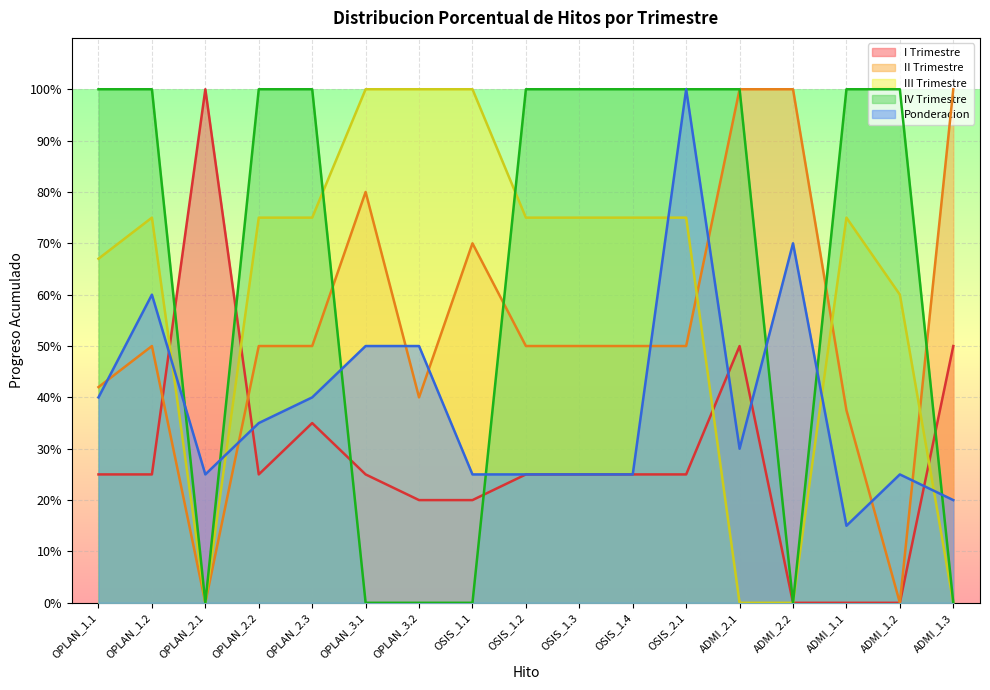

Reading left to right, transcribe all the data shown in this chart.

I Trimestre: 0.2	0.2	1.0	0.2	0.3	0.2	0.2	0.2	0.2	0.2	0.2	0.2	0.5	0.0	0.0	0.0	0.5
II Trimestre: 0.4	0.5	0.0	0.5	0.5	0.8	0.4	0.7	0.5	0.5	0.5	0.5	1.0	1.0	0.4	0.0	1.0
III Trimestre: 0.7	0.8	0.0	0.8	0.8	1.0	1.0	1.0	0.8	0.8	0.8	0.8	0.0	0.0	0.8	0.6	0.0
IV Trimestre: 1.0	1.0	0.0	1.0	1.0	0.0	0.0	0.0	1.0	1.0	1.0	1.0	1.0	0.0	1.0	1.0	0.0
Ponderacion: 0.4	0.6	0.2	0.3	0.4	0.5	0.5	0.2	0.2	0.2	0.2	1.0	0.3	0.7	0.1	0.2	0.2